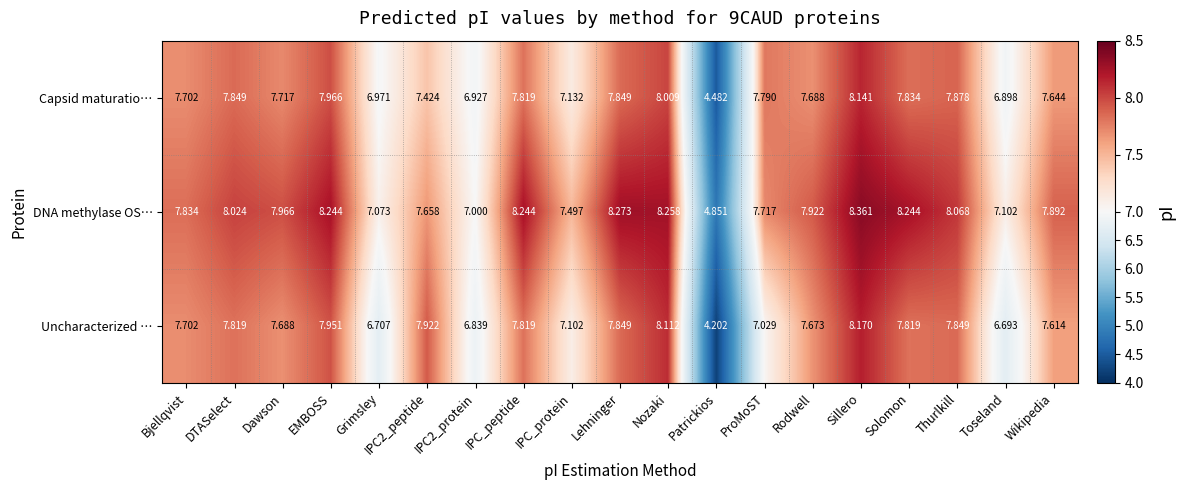

Is the value of Uncharacterized … at IPC_peptide greater than the value of DNA methylase OS… at Wikipedia?

No